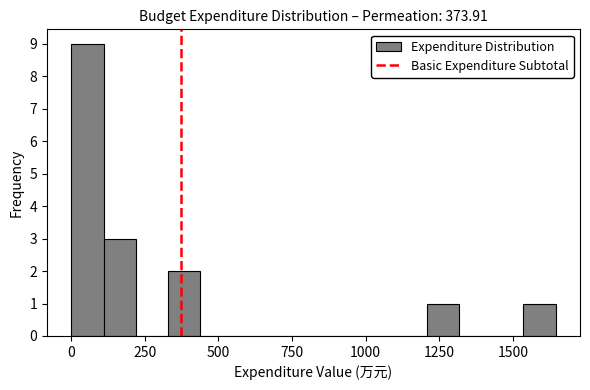

Around what value on the x-axis is the tallest bar? Give the approximate position of its centre, as read against the axis.

50